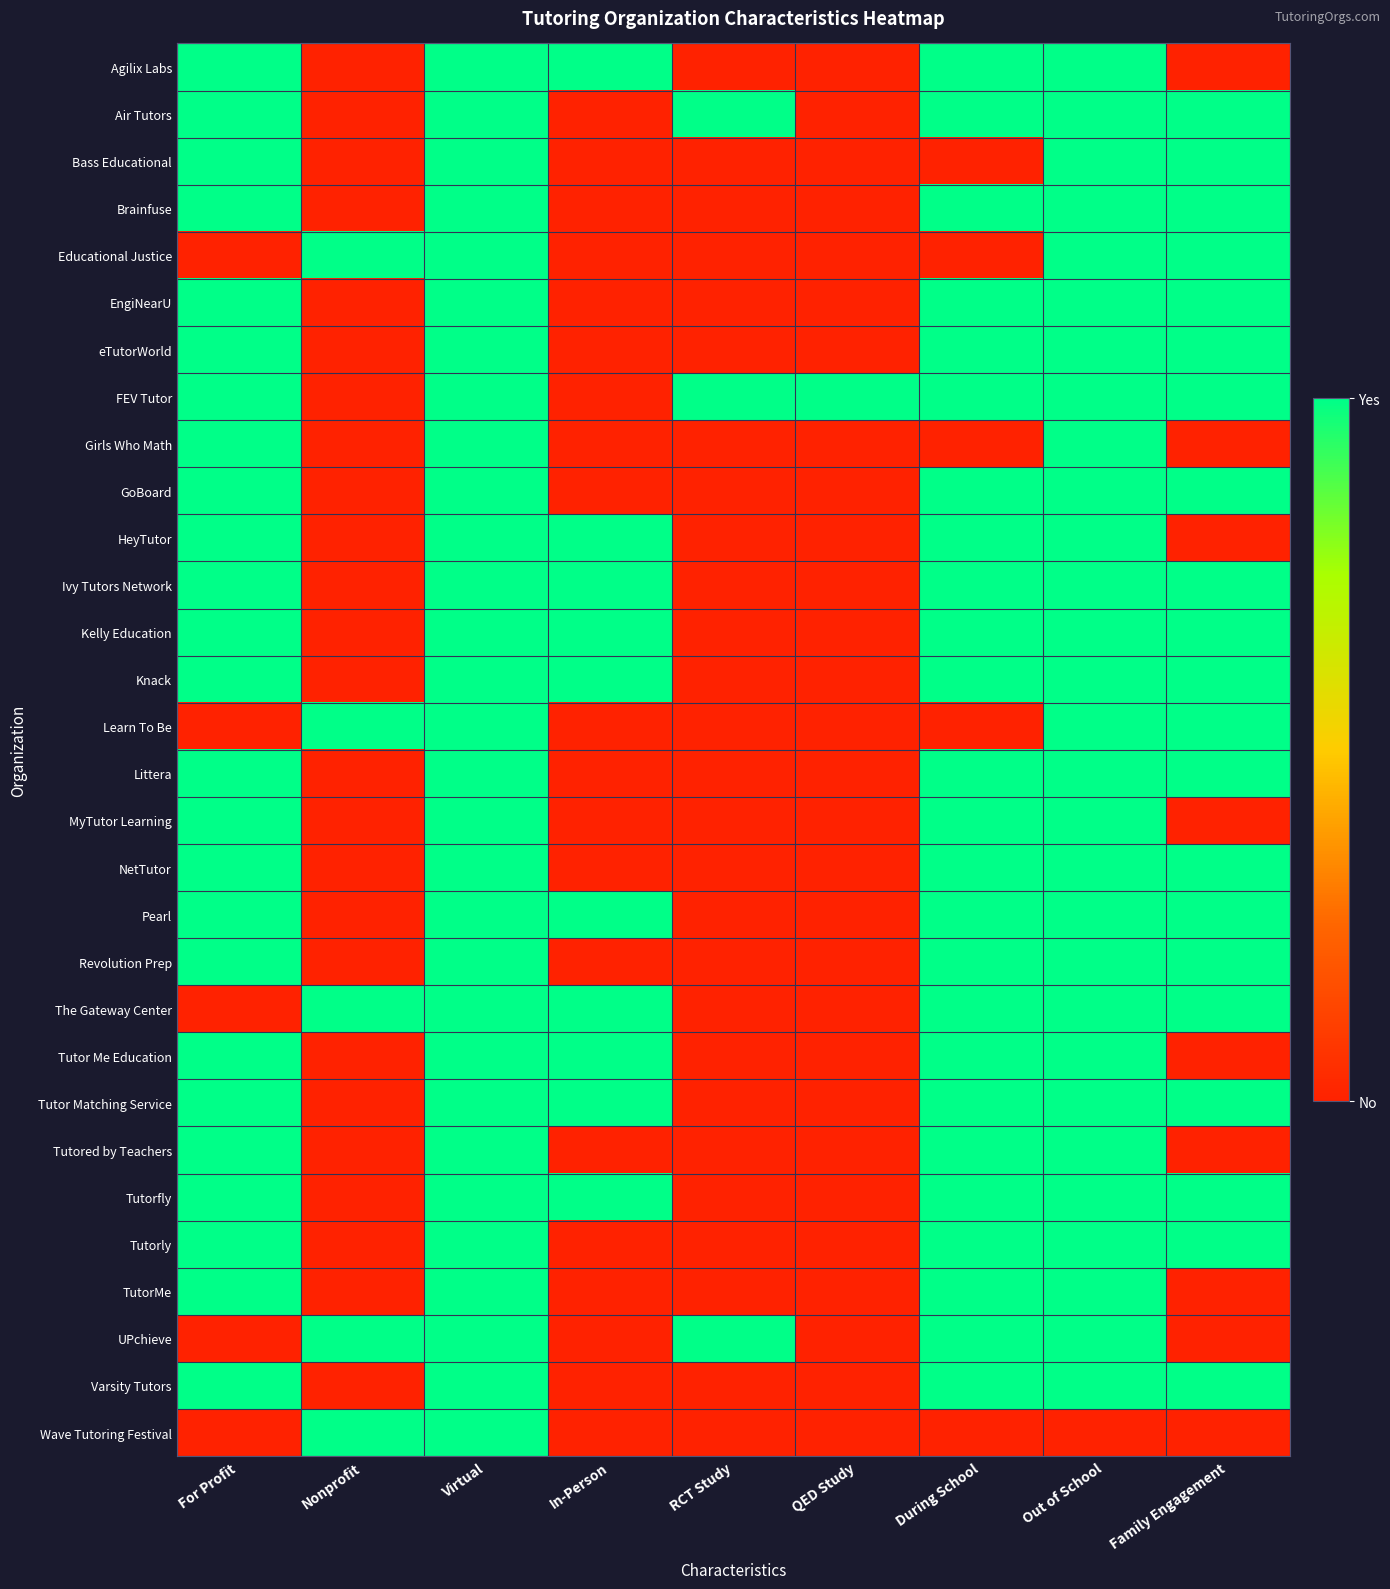

What is the total value across all series at Family Engagement?

21